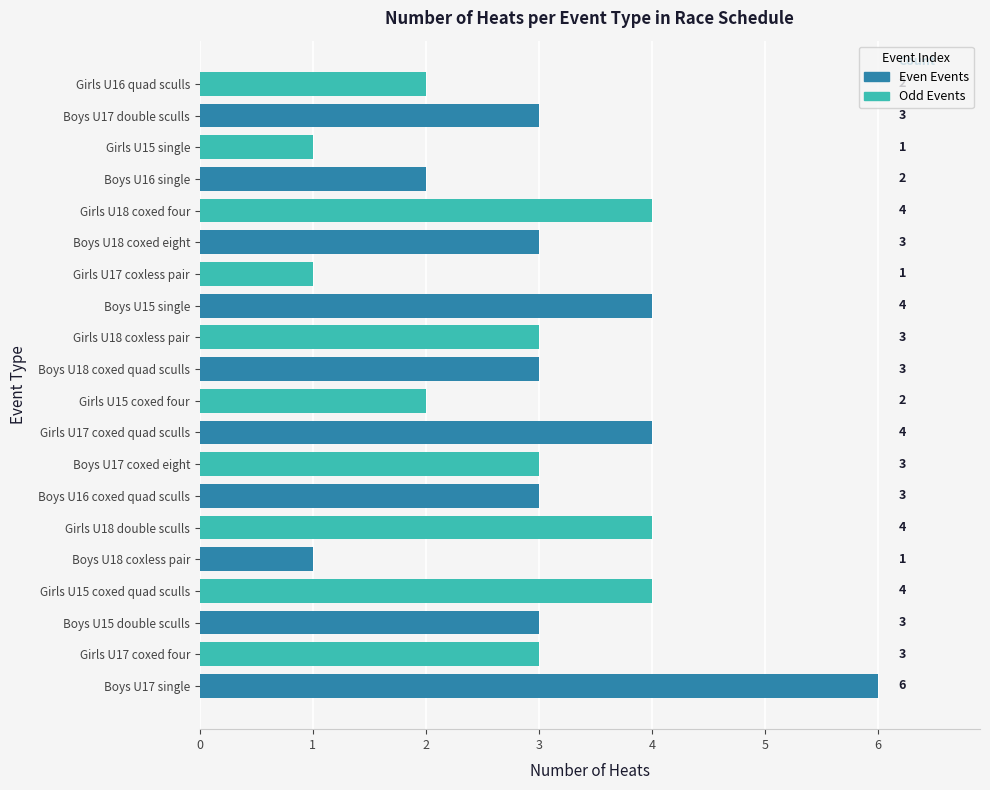

What is the maximum value shown in the chart?

6